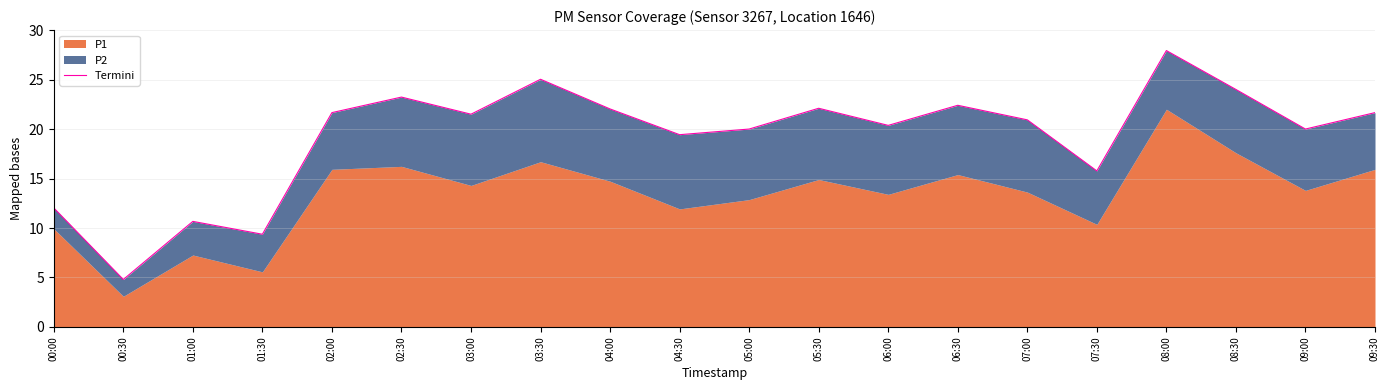

Is it true that the value at 08:30 is 24.0?

True